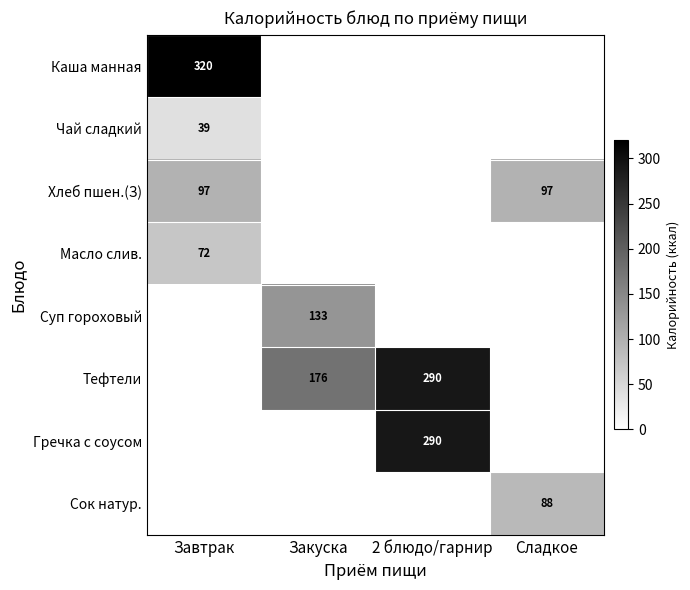

Which label corresponds to the smallest value in the chart?

Закуска